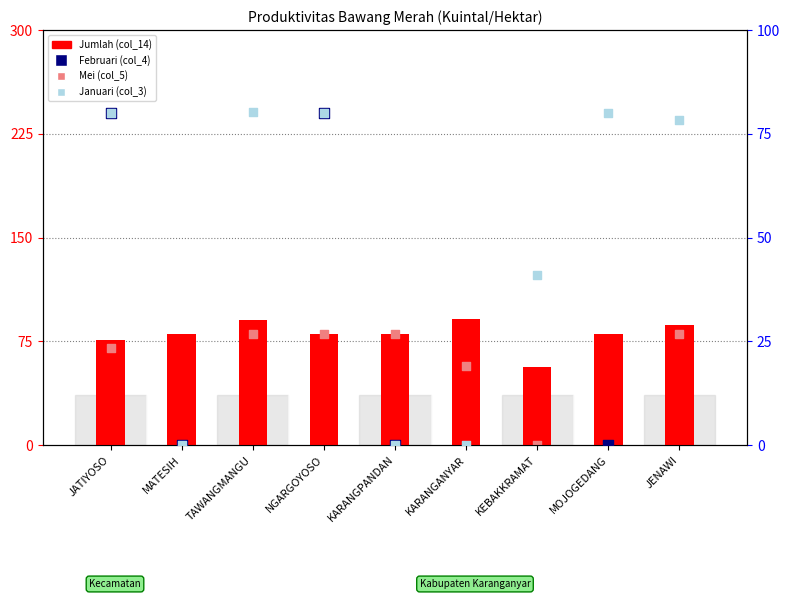

Which series contains the lowest Y value?

Mei (col_5)